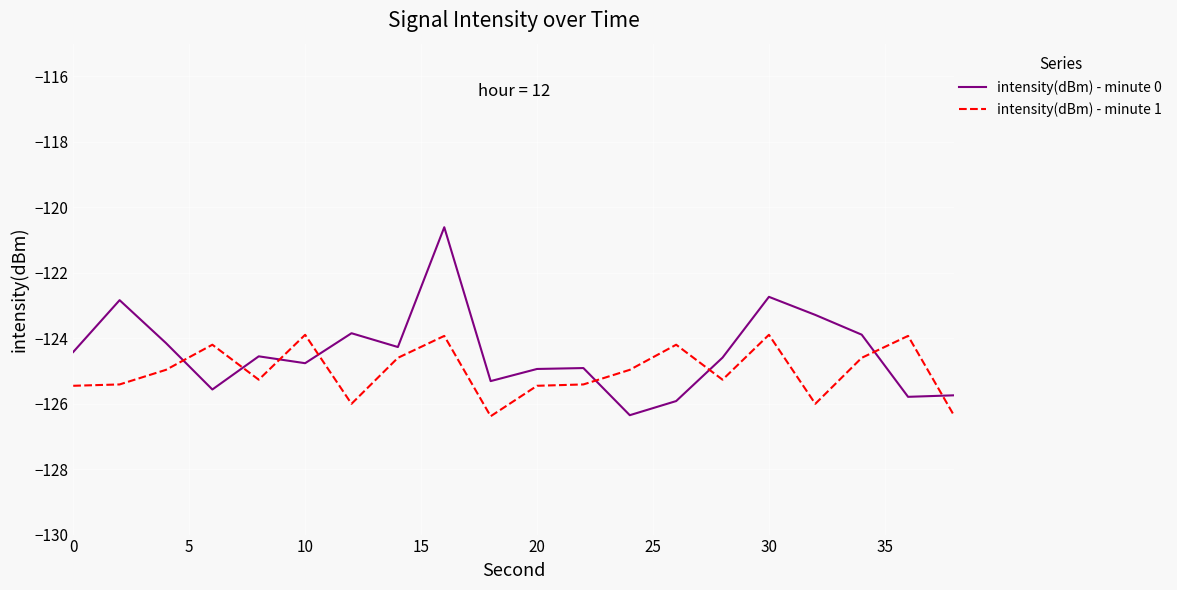

What is the minimum value shown in the chart?

-126.4